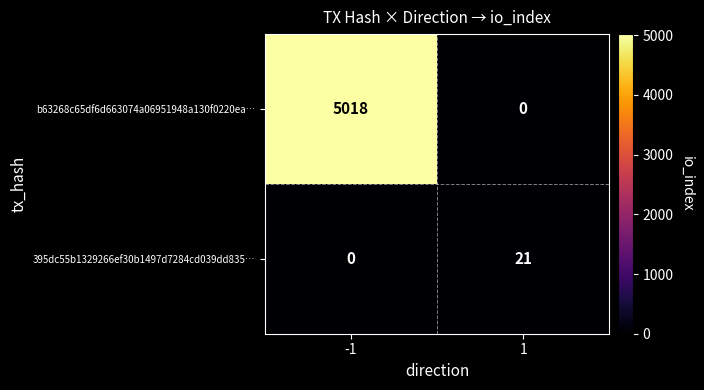

Reading right to left, transcribe all the data shown in this chart.

b63268c65df6d663074a06951948a130f0220ea…: 0	5018
395dc55b1329266ef30b1497d7284cd039dd835…: 21	0